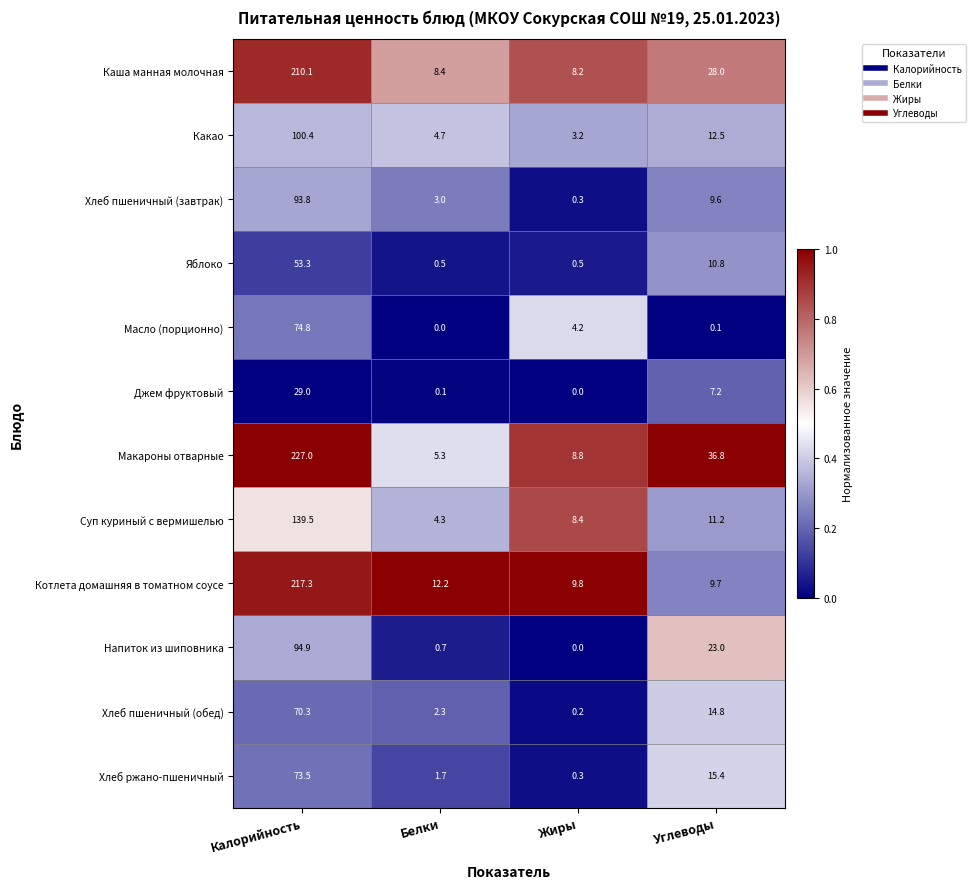

At which label is Хлеб ржано-пшеничный closest to 36?

Углеводы